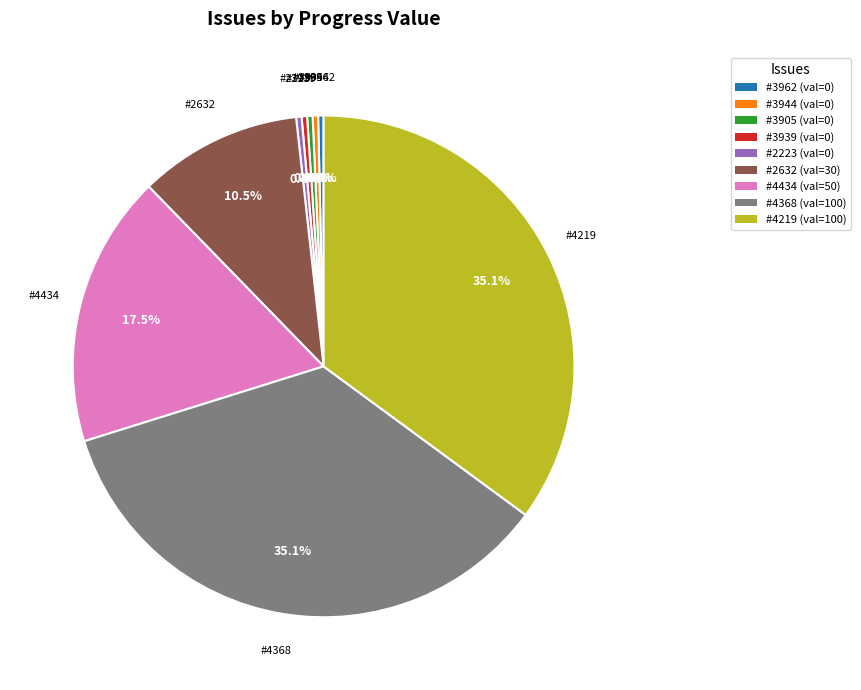

Between #3905 (val=0) and #4219 (val=100), which is larger?

#4219 (val=100)